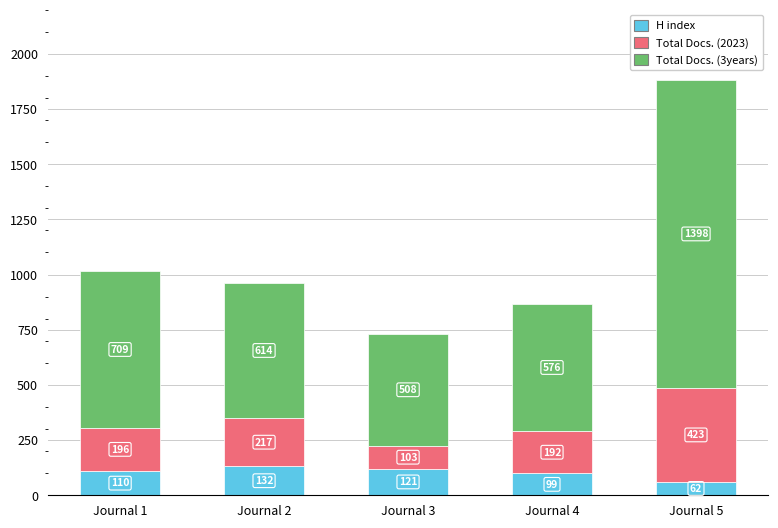

How many data points does each series have?

5